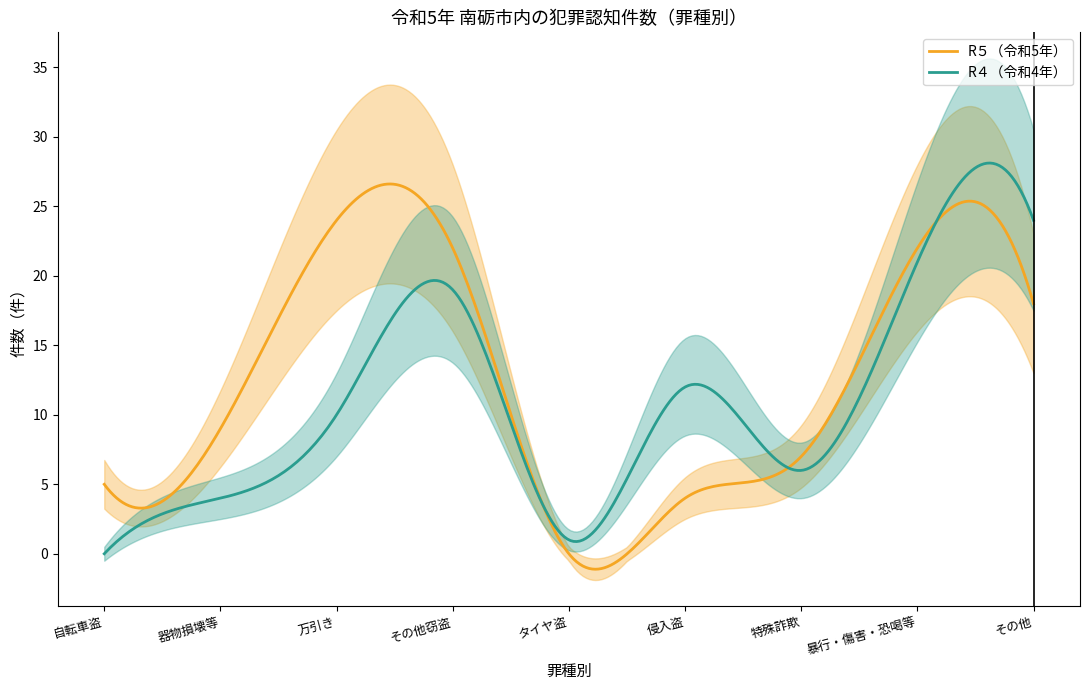

Which has a higher value, 特殊詐欺 or その他窃盗?

その他窃盗